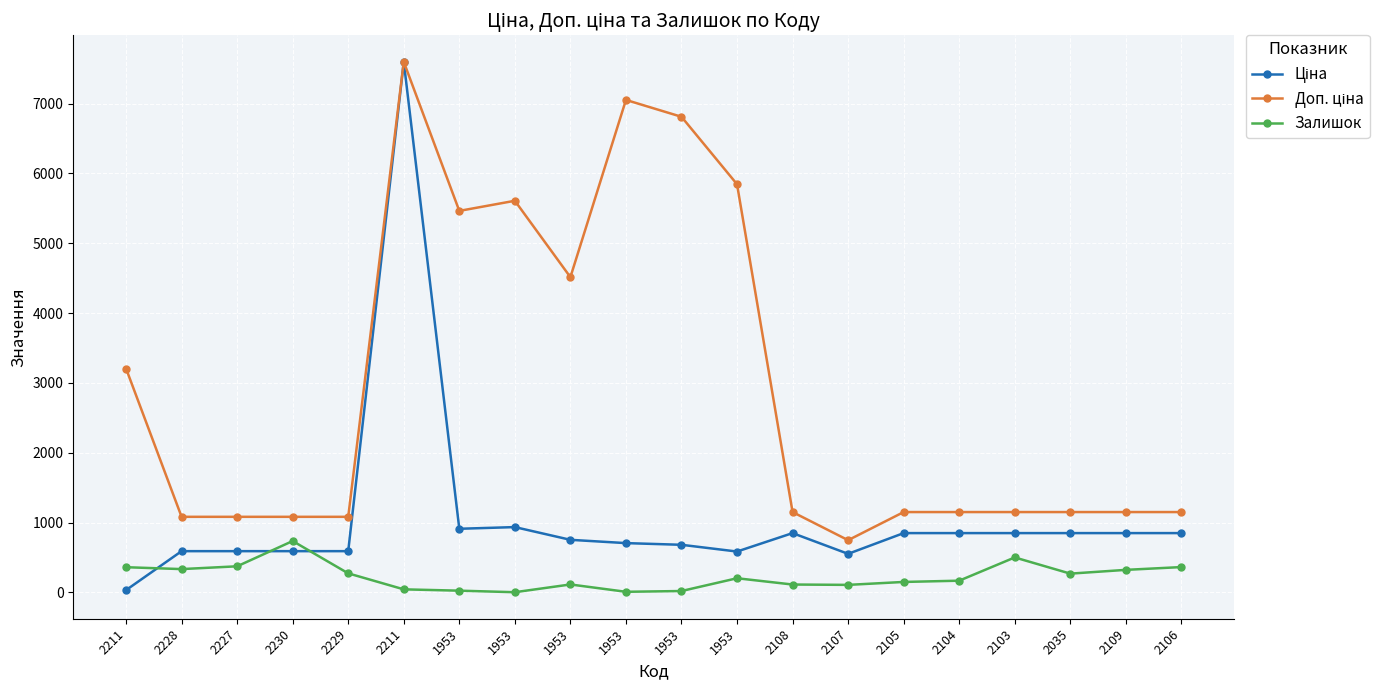

What is the minimum value shown in the chart?

2.0